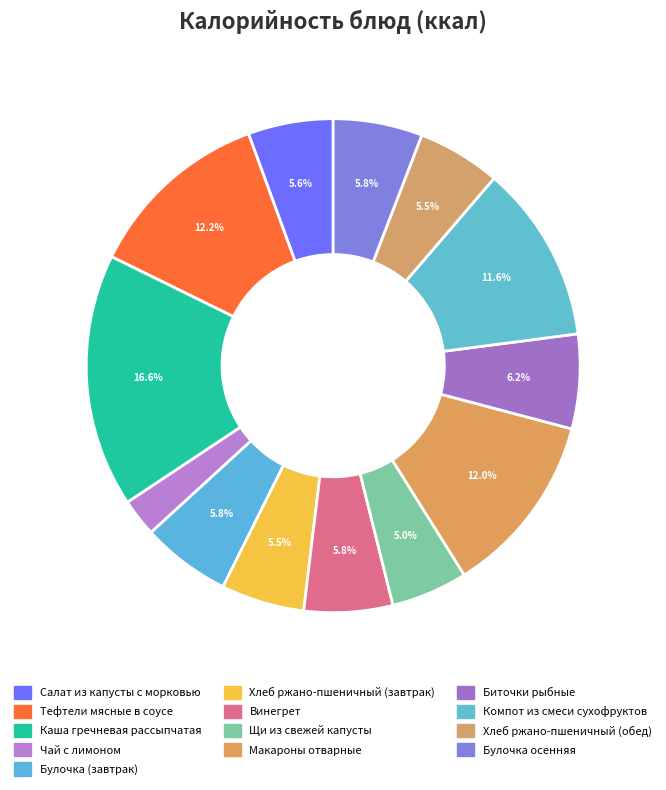

Is there a majority slice in this chart?

No